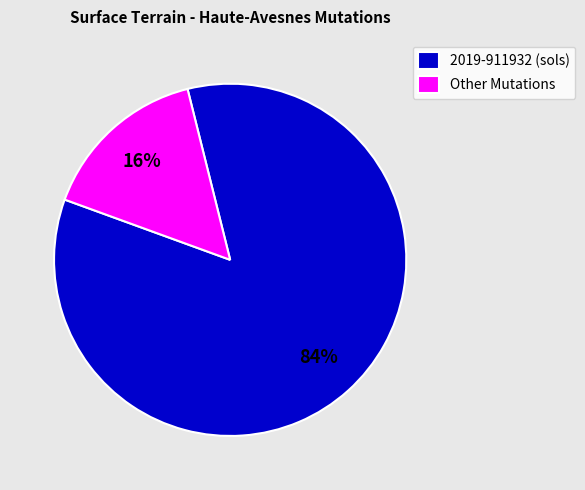

Which slice is the smallest?

Other Mutations